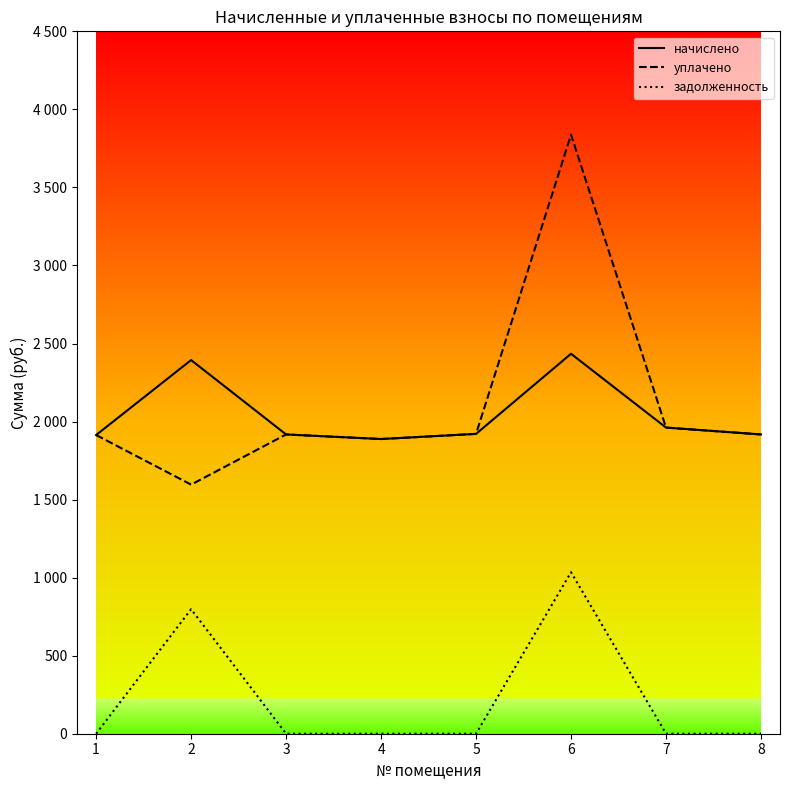

Is this an area chart (filled region under the line)?

No